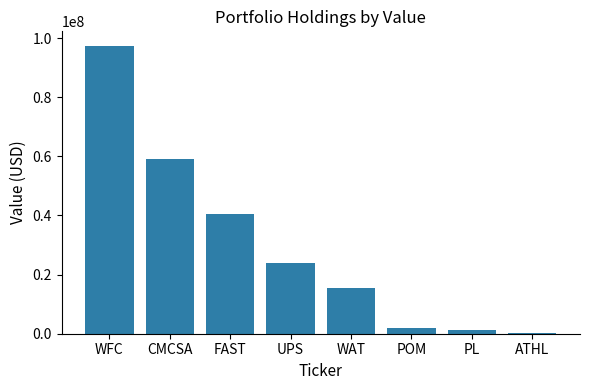

Count the number of categories in the chart.

8